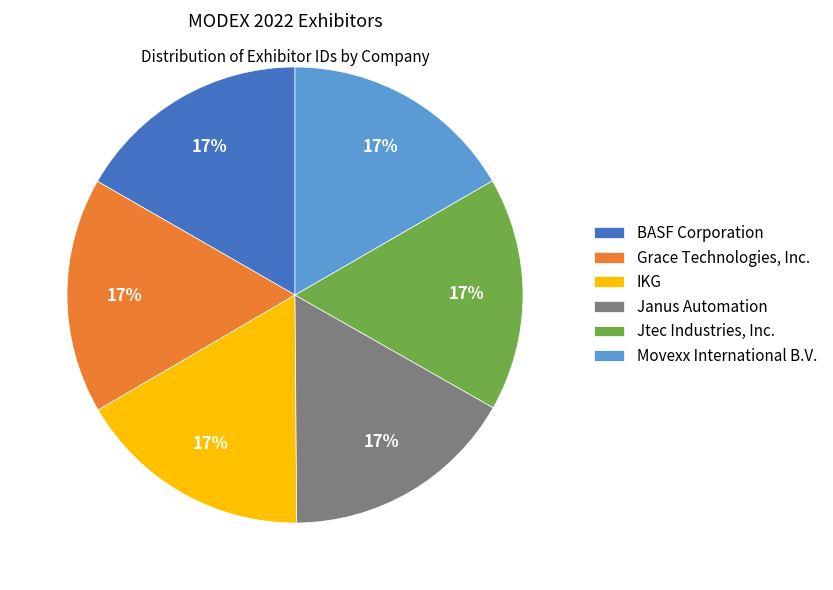

True or false: Janus Automation accounts for 17% of the total.

True